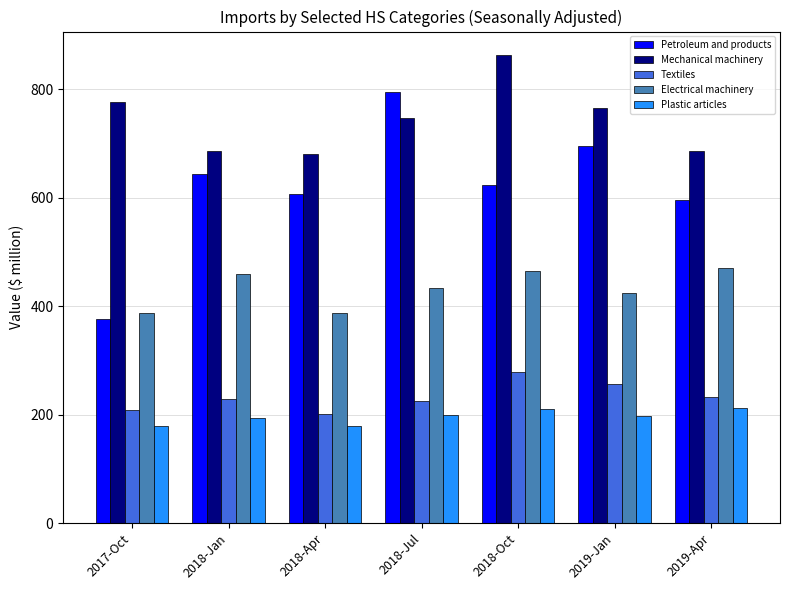

At which category does the chart reach its peak across all series?

2018-Oct